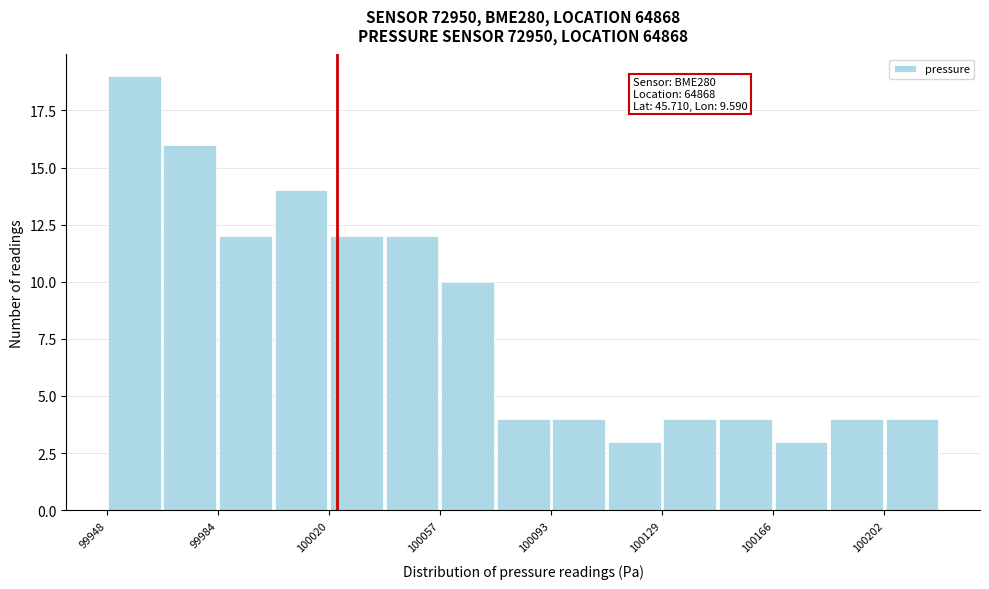

Around what value on the x-axis is the tallest bar? Give the approximate position of its centre, as read against the axis.

99955